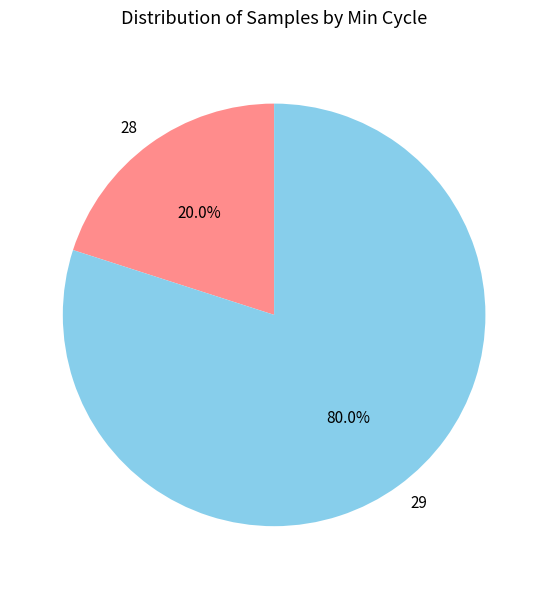

Does any single category account for the majority?

Yes